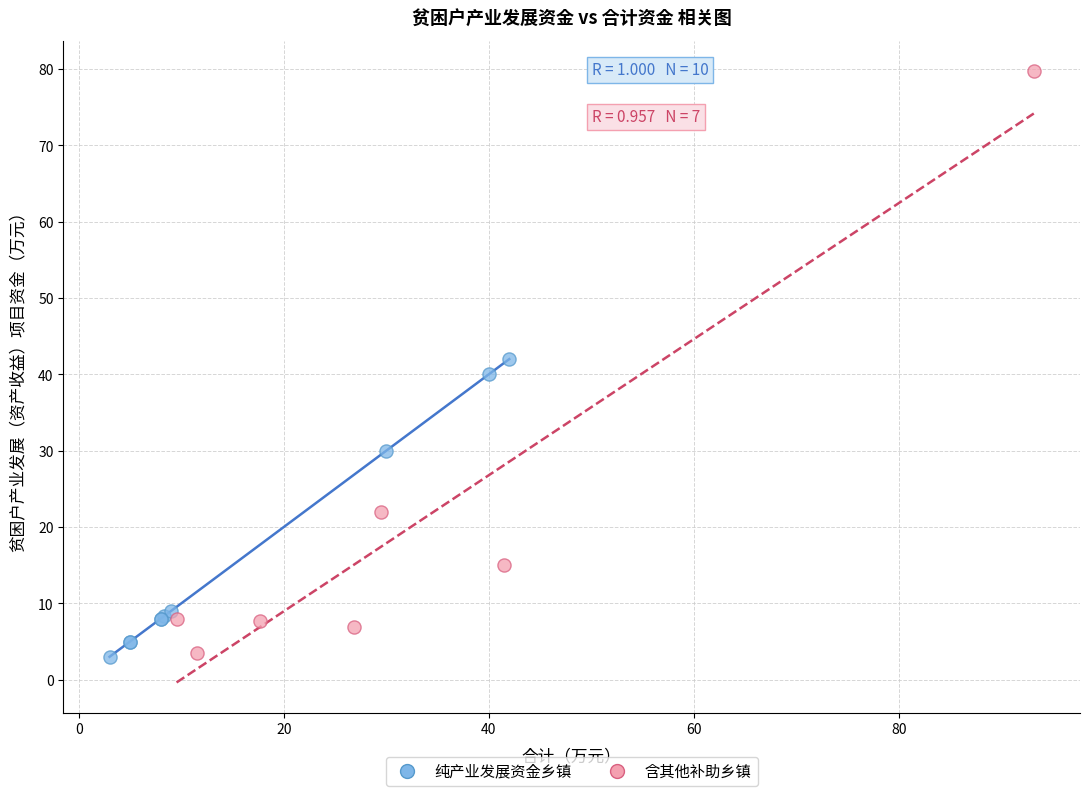

Which series has the widest spread of Y values?

含其他补助乡镇